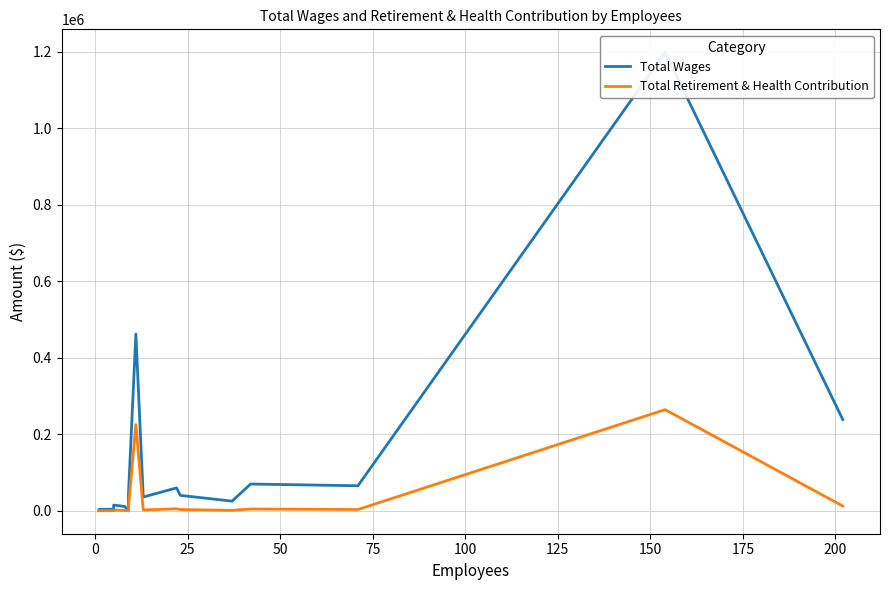

How many lines are shown in the chart?

2